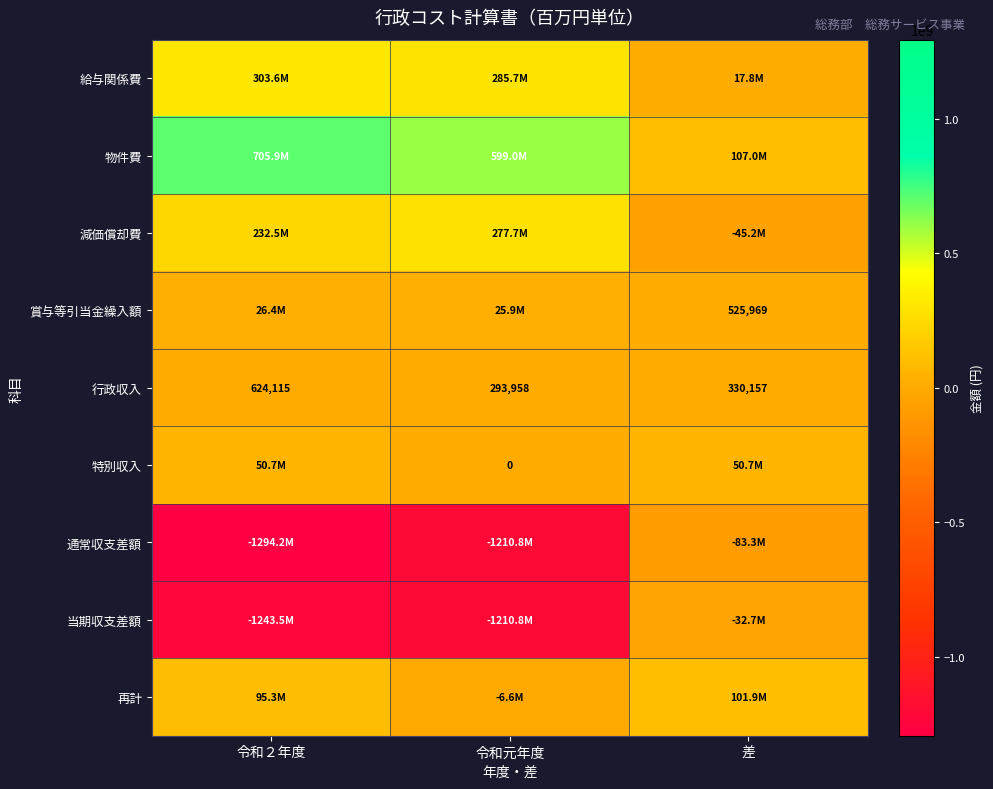

True or false: 賞与等引当金繰入額 has a value of 525969 at 差.

True